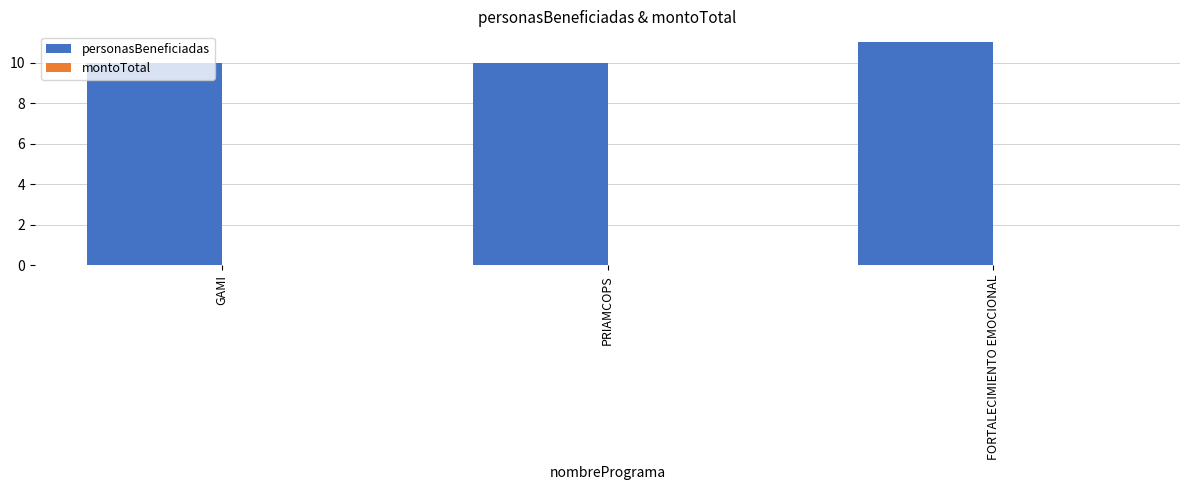

Approximately how many times larger is the value at FORTALECIMIENTO EMOCIONAL compared to GAMI?

1.1